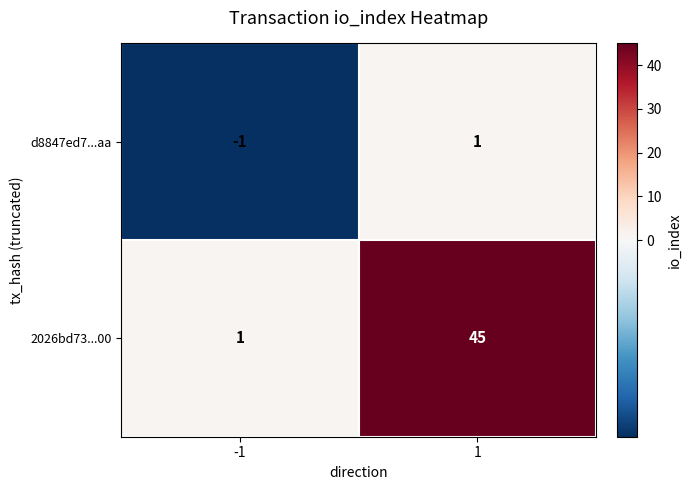

At how many categories does at least one series exceed 23?

1